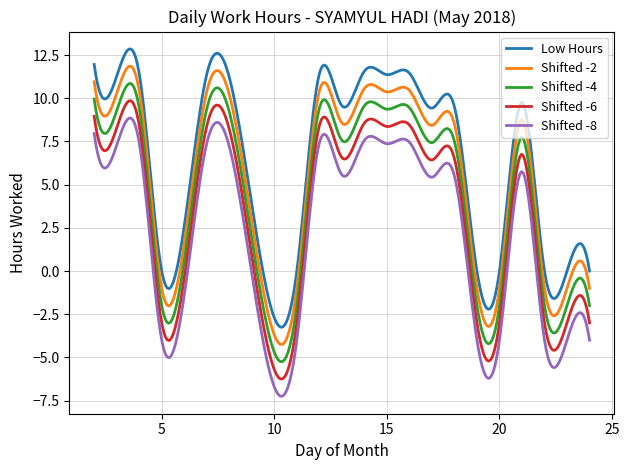

Rank the series by their average value, from lowest to highest.

Shifted -8, Shifted -6, Shifted -4, Shifted -2, Low Hours